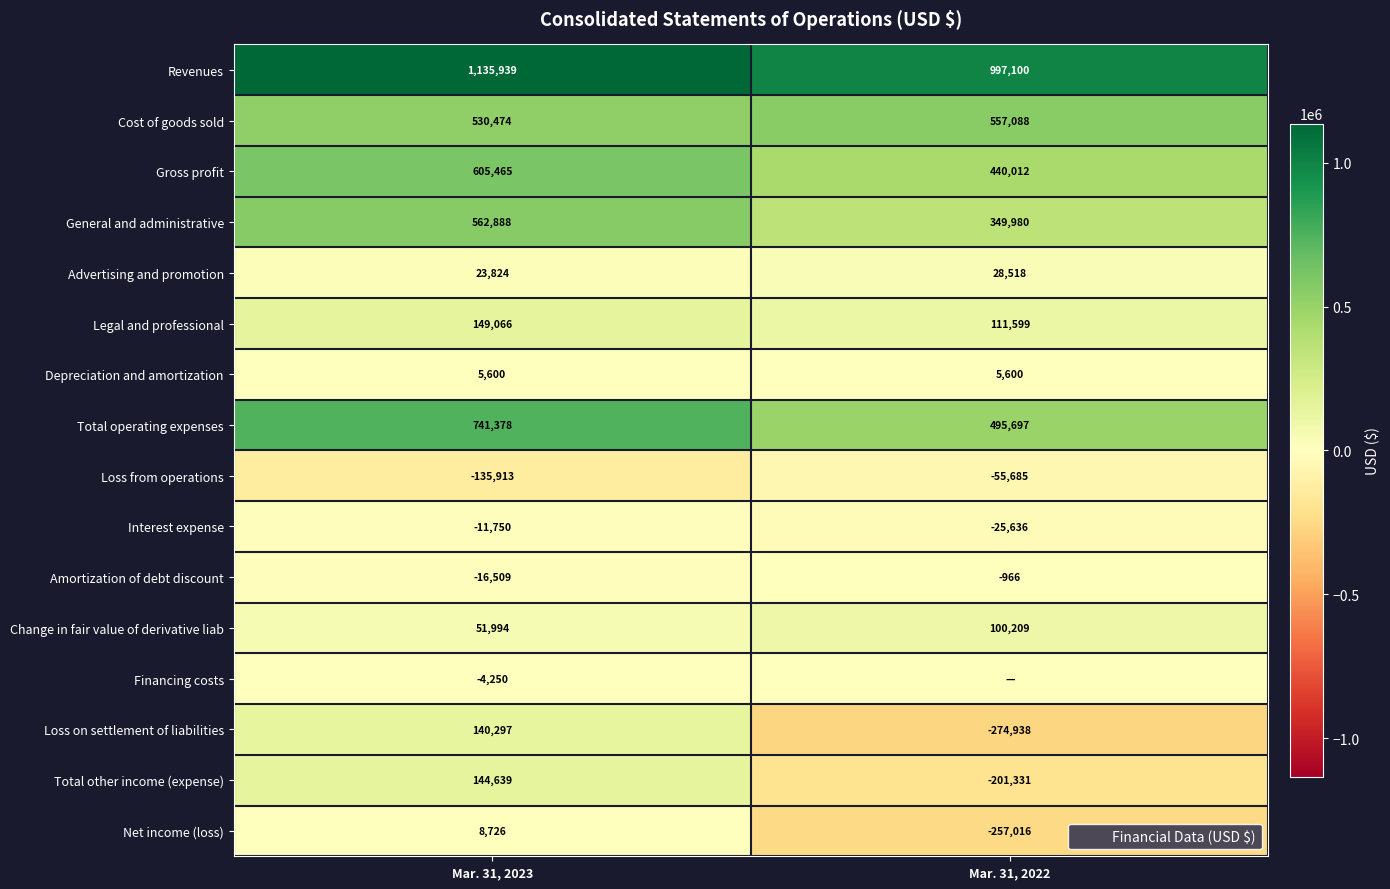

Count the number of categories in the chart.

2